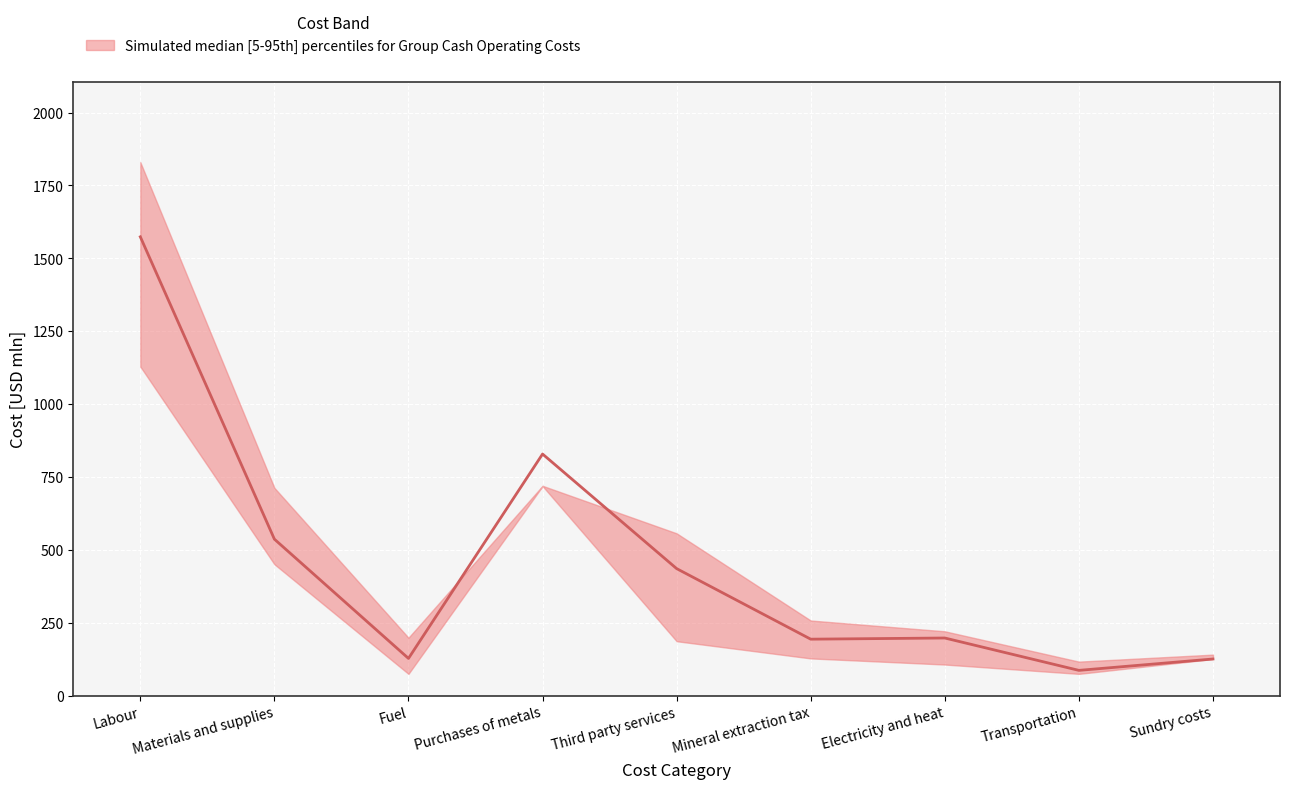

What is the difference between the maximum and minimum values?

1487